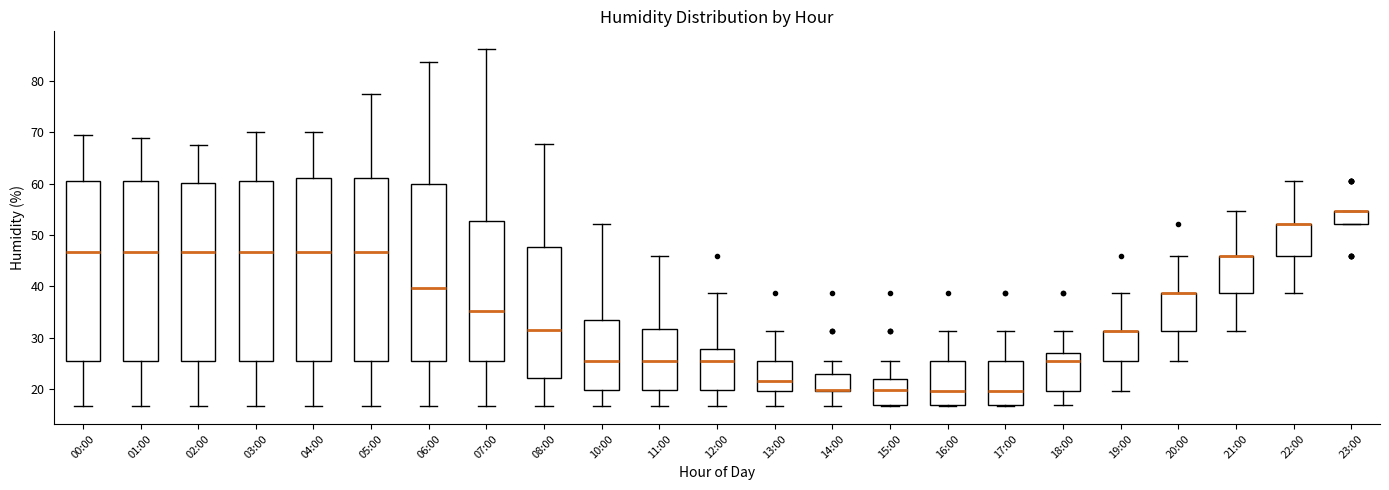

Where does the upper whisker of the box for 15:00 end on the y-axis? The values are not printed on the chart, so give them approximately, as read against the axis.

26